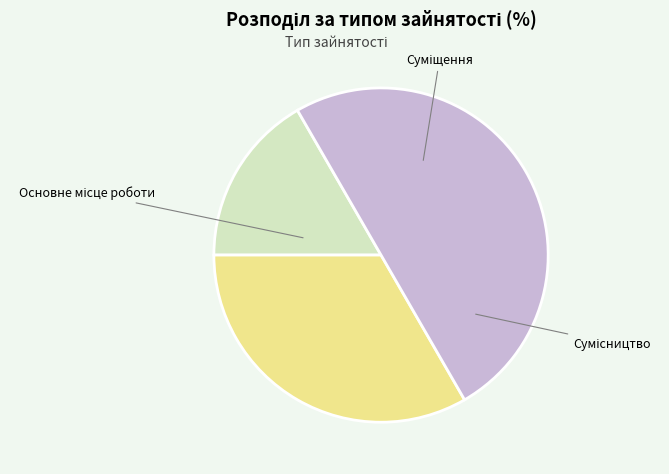

What is the largest slice in the pie chart?

Сумісництво